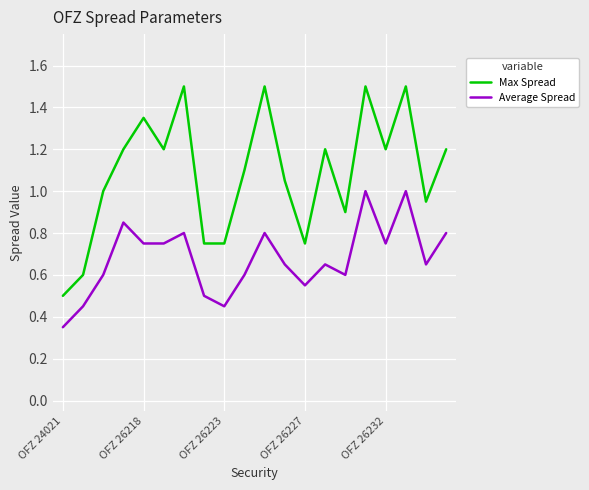

Which series has the largest total across all categories?

Max Spread